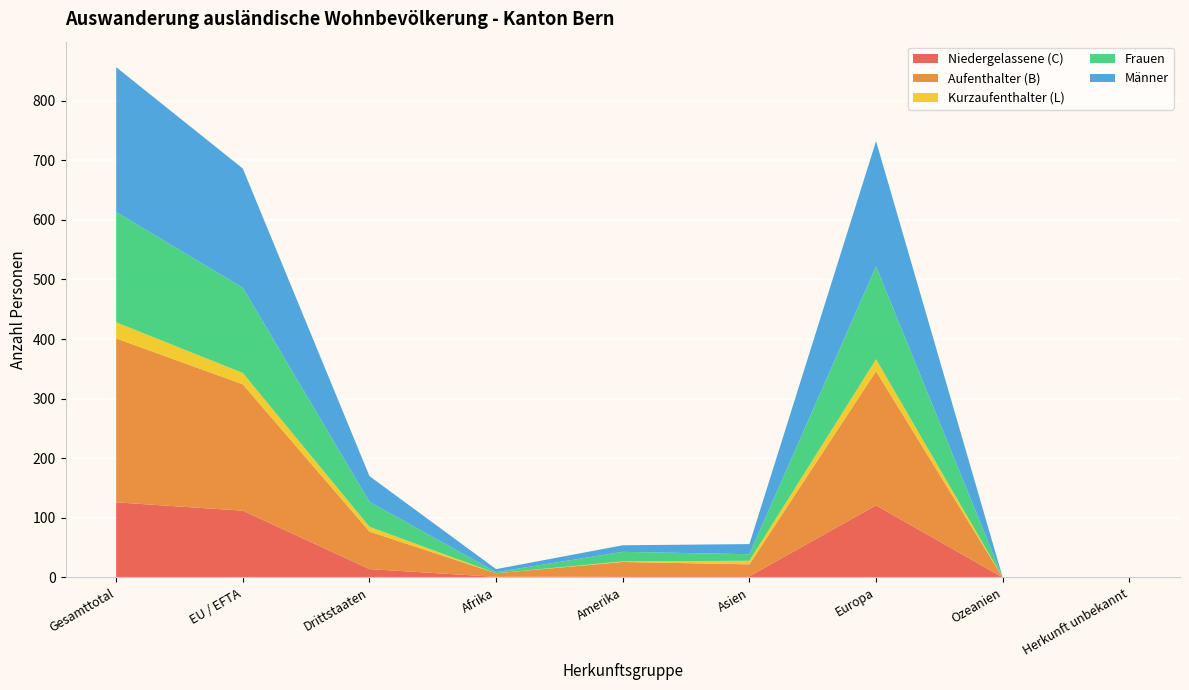

Reading right to left, extract all data points from this chart.

Niedergelassene (C): Herkunft unbekannt=0	Ozeanien=0	Europa=121	Asien=2	Amerika=2	Afrika=1	Drittstaaten=14	EU / EFTA=112	Gesamttotal=126
Aufenthalter (B): Herkunft unbekannt=0	Ozeanien=0	Europa=225	Asien=20	Amerika=24	Afrika=6	Drittstaaten=63	EU / EFTA=212	Gesamttotal=275
Kurzaufenthalter (L): Herkunft unbekannt=0	Ozeanien=0	Europa=20	Asien=6	Amerika=1	Afrika=0	Drittstaaten=8	EU / EFTA=19	Gesamttotal=27
Frauen: Herkunft unbekannt=0	Ozeanien=0	Europa=156	Asien=11	Amerika=16	Afrika=2	Drittstaaten=42	EU / EFTA=143	Gesamttotal=185
Männer: Herkunft unbekannt=0	Ozeanien=0	Europa=210	Asien=17	Amerika=11	Afrika=5	Drittstaaten=43	EU / EFTA=200	Gesamttotal=243